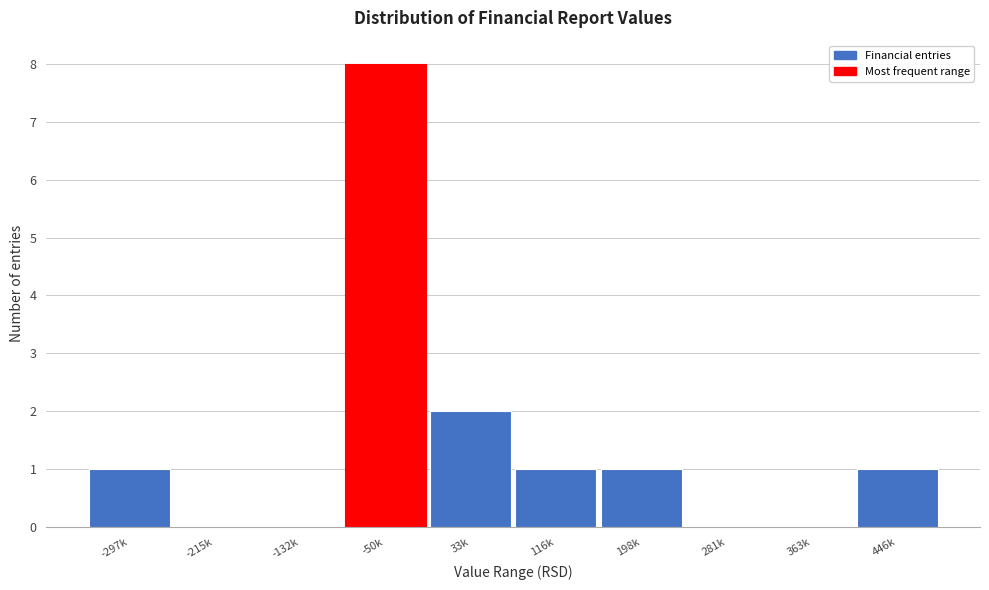

Reading left to right, list all the values displayed in this chart.

-297k=1	-215k=0	-132k=0	-50k=8	33k=2	116k=1	198k=1	281k=0	363k=0	446k=1